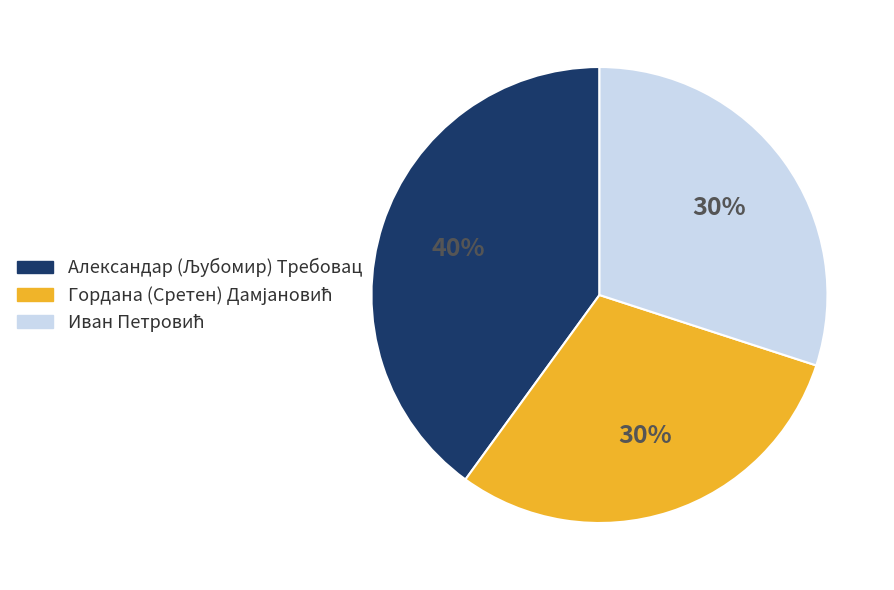

To the nearest percent, what is the difference between the largest and smallest slice percentages?

10%